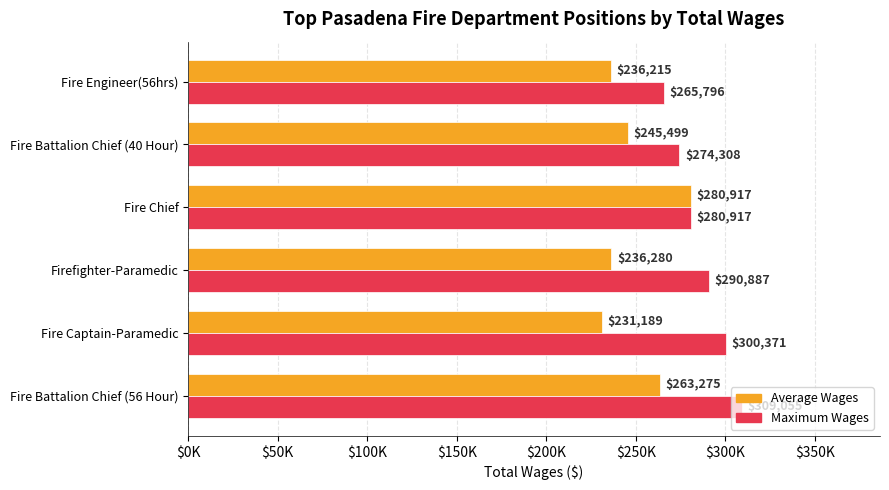

What is the value of the Average Wages bar at the 5th from the left?

245499